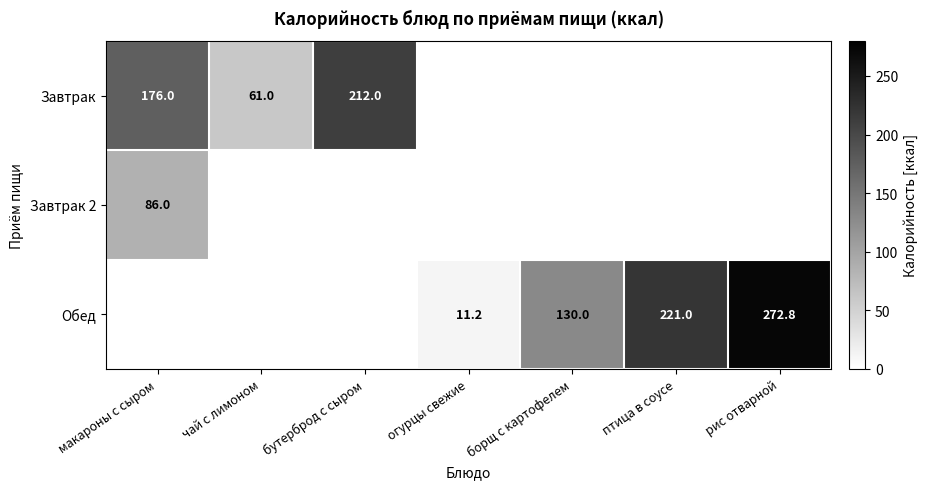

Is it true that Завтрак equals 176.0 at макароны с сыром?

True